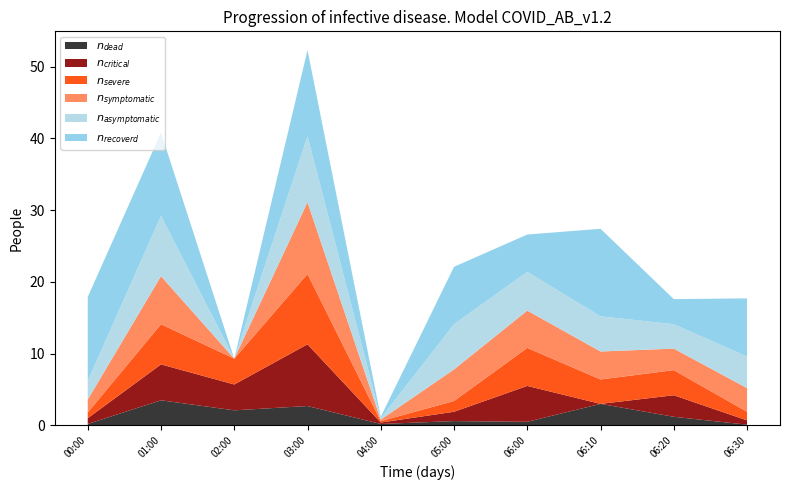

At which category is the sum across all series the highest?

03:00